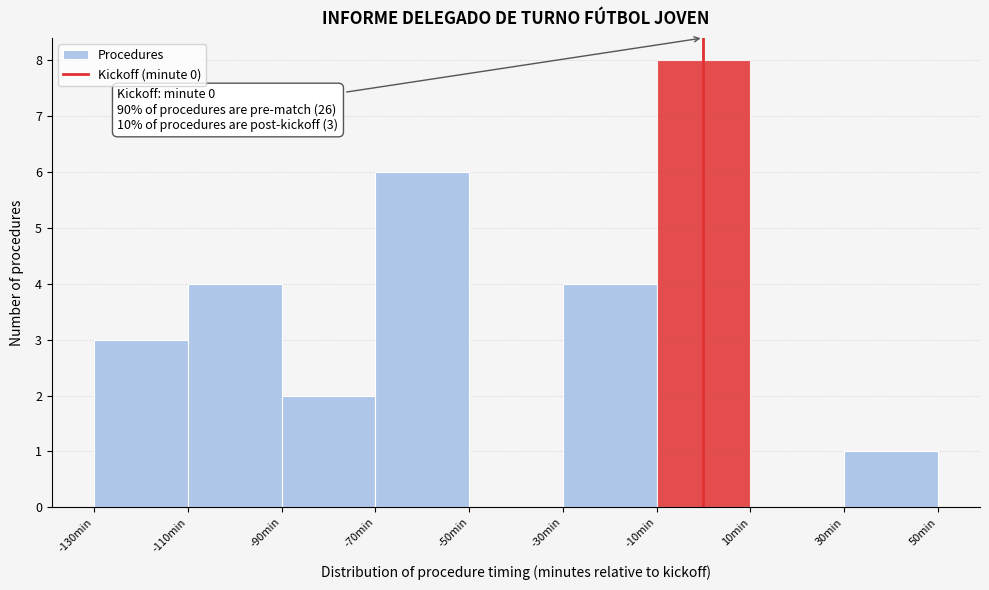

Over which range of the x-axis is the bar tallest?

-10 to 10